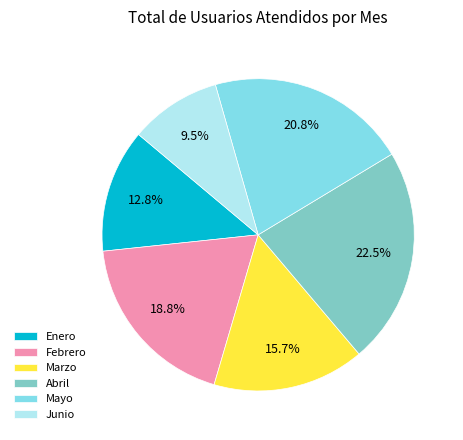

Does Febrero account for over 50% of the chart?

No